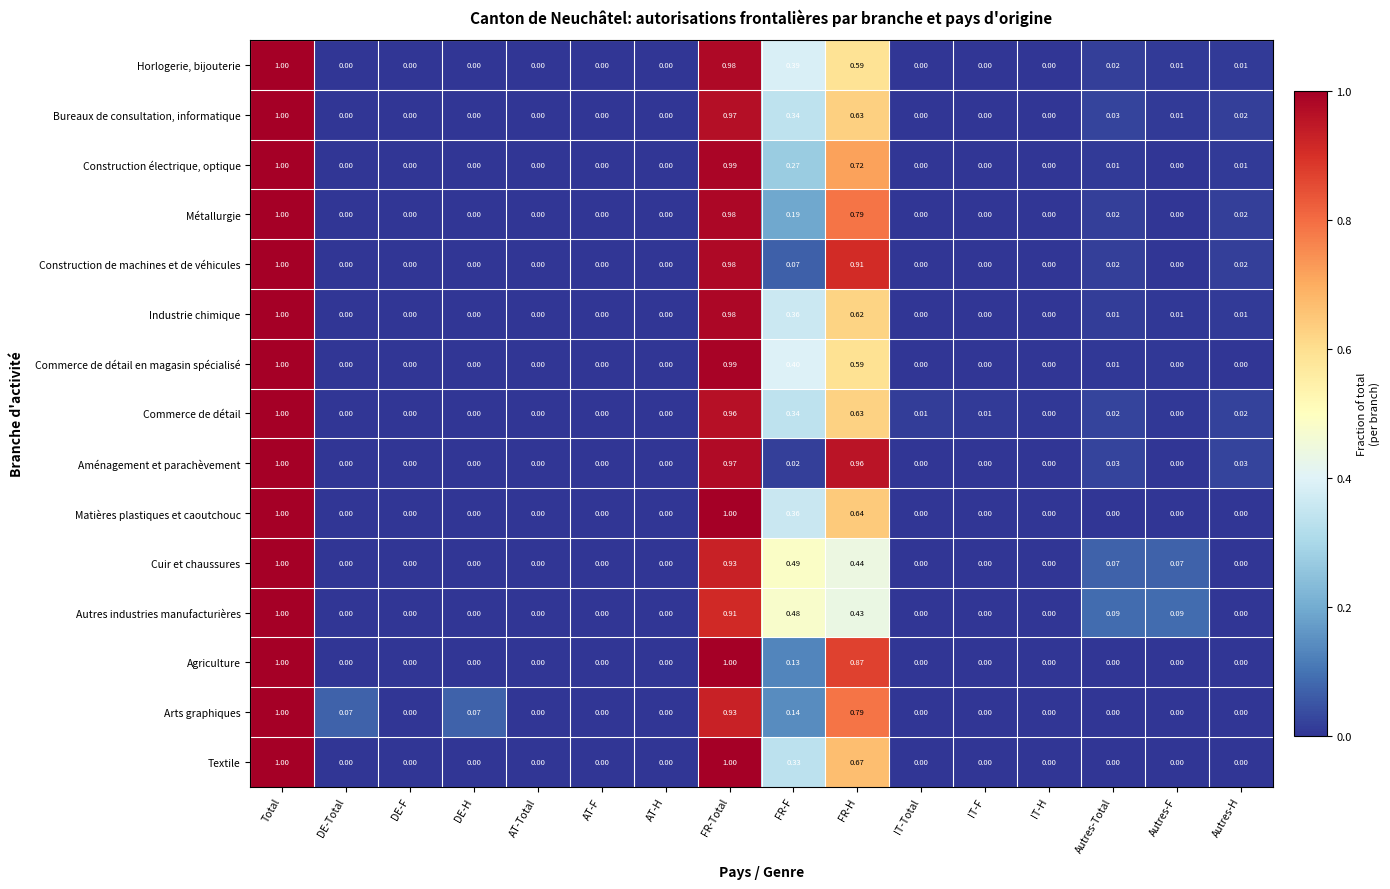

Which series has the largest total across all categories?

Aménagement et parachèvement